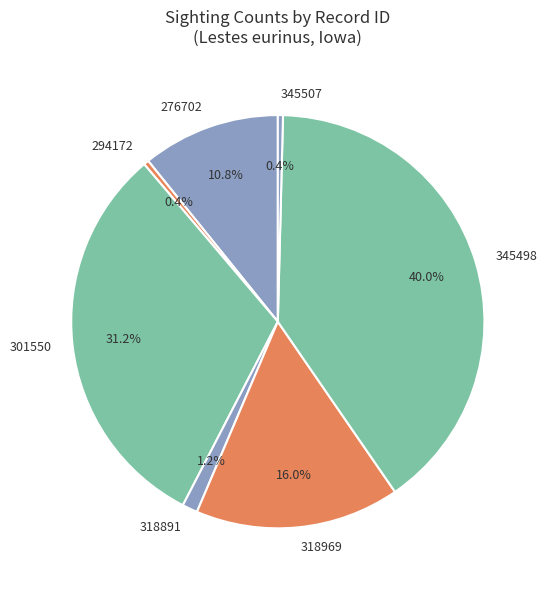

Do 345507 and 301550 together represent more than half of the pie?

No